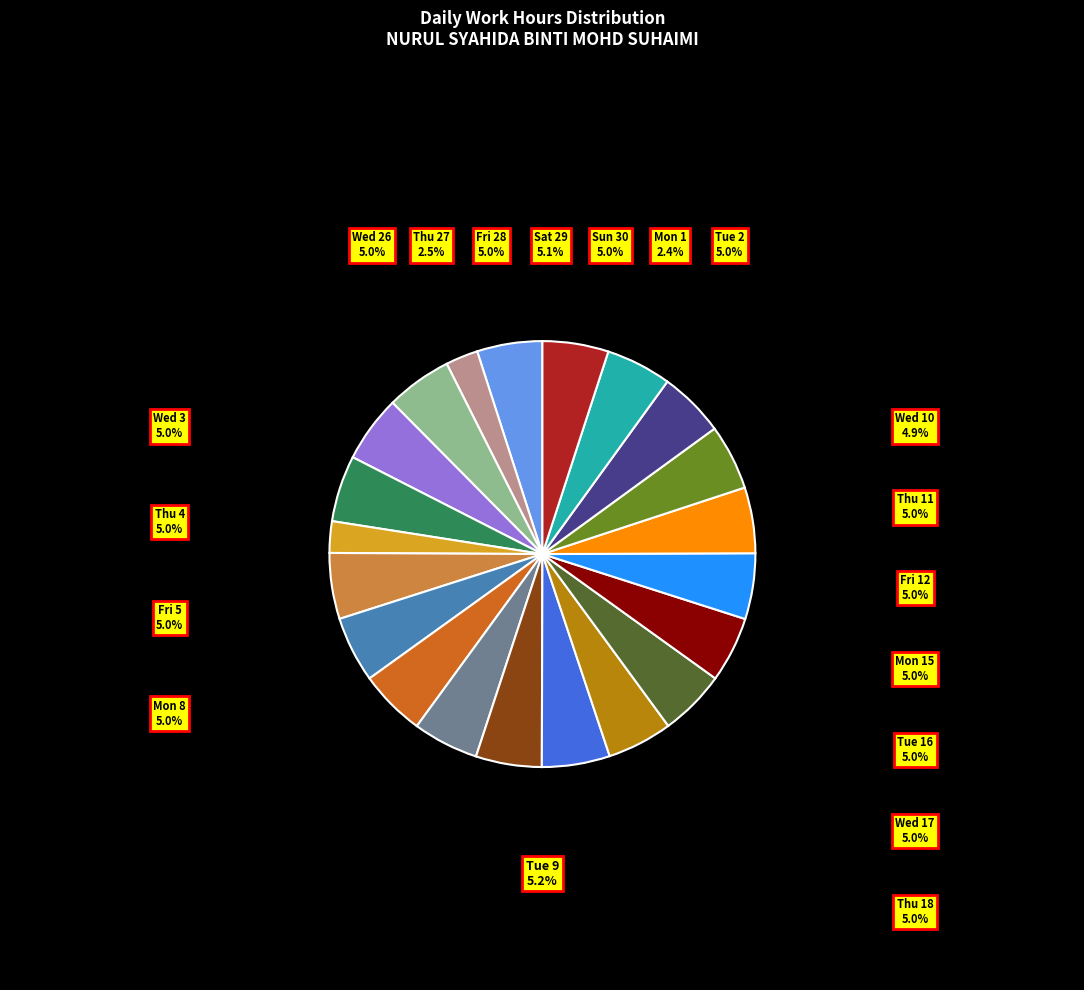

Does any single category account for the majority?

No